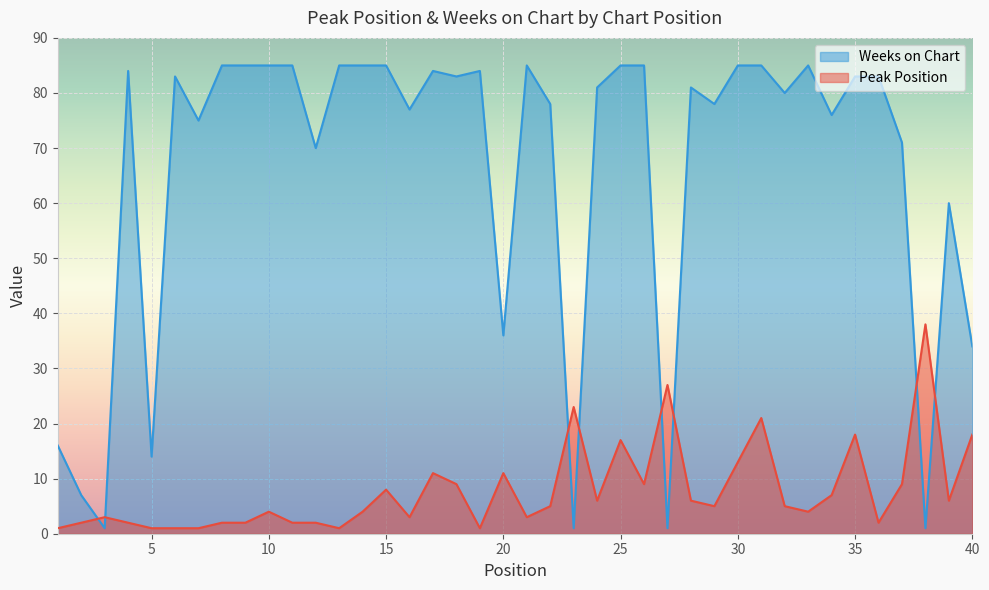

How many lines are shown in the chart?

2